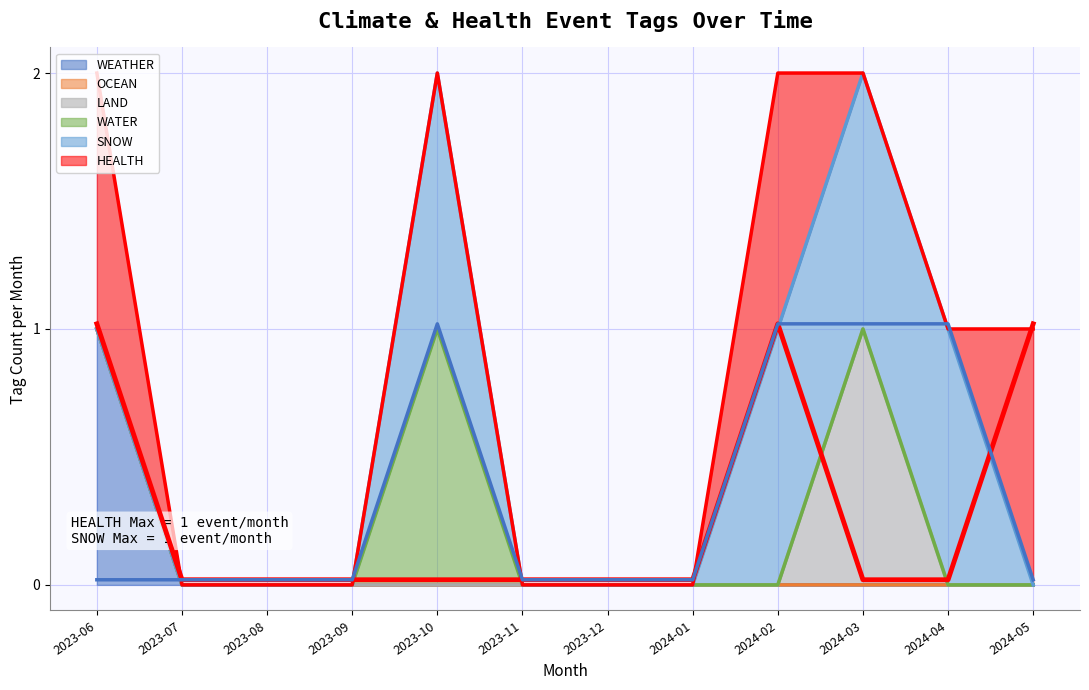

Rank the series at 2023-12 from lowest to highest value.

HEALTH (highlight), SNOW (highlight)